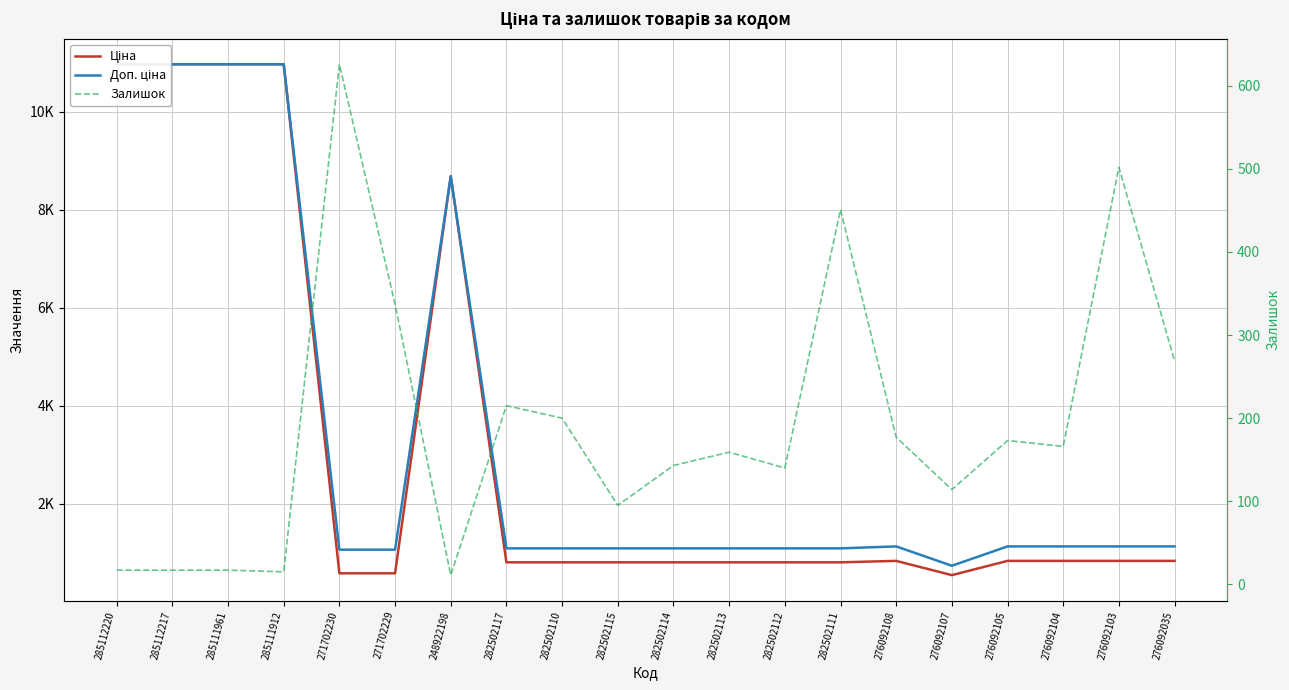

Is it true that Доп. ціна equals 1087.0 at 282502115?

True